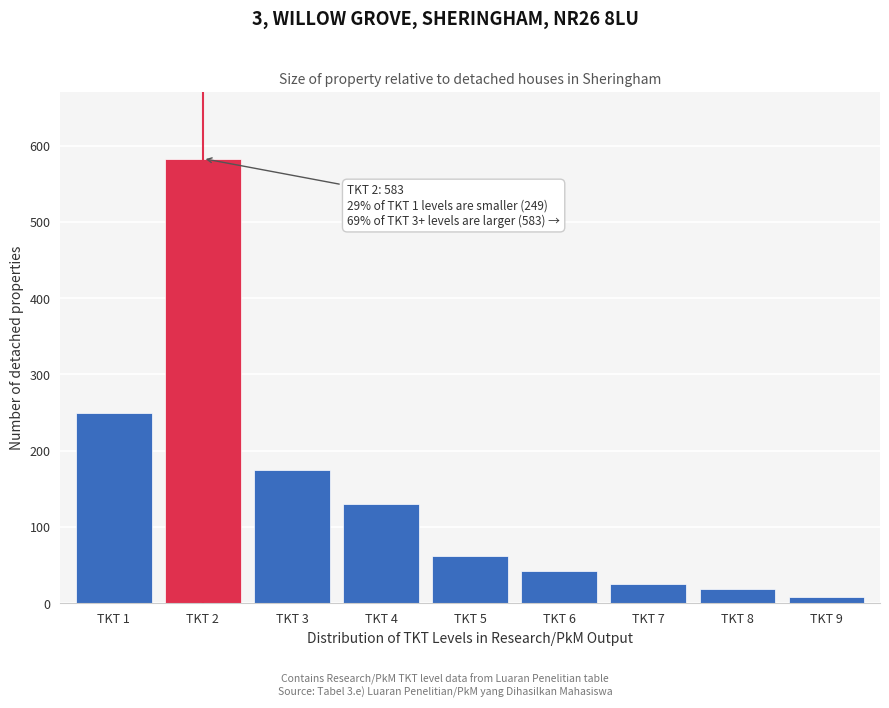

Reading left to right, list all the values displayed in this chart.

TKT 1=249	TKT 2=583	TKT 3=175	TKT 4=130	TKT 5=62	TKT 6=42	TKT 7=25	TKT 8=18	TKT 9=8